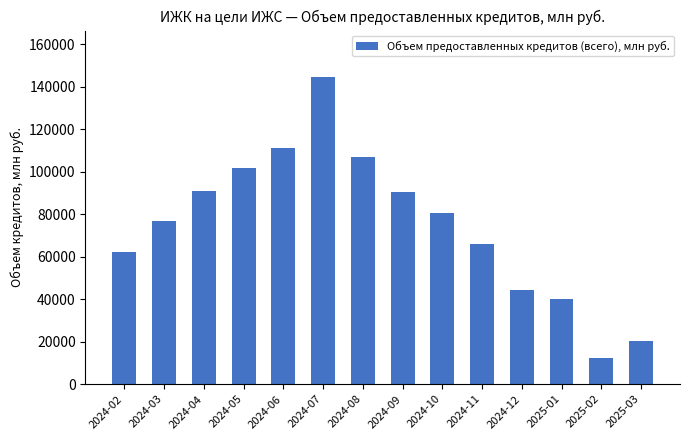

Which has a higher value, 2024-12 or 2024-05?

2024-05